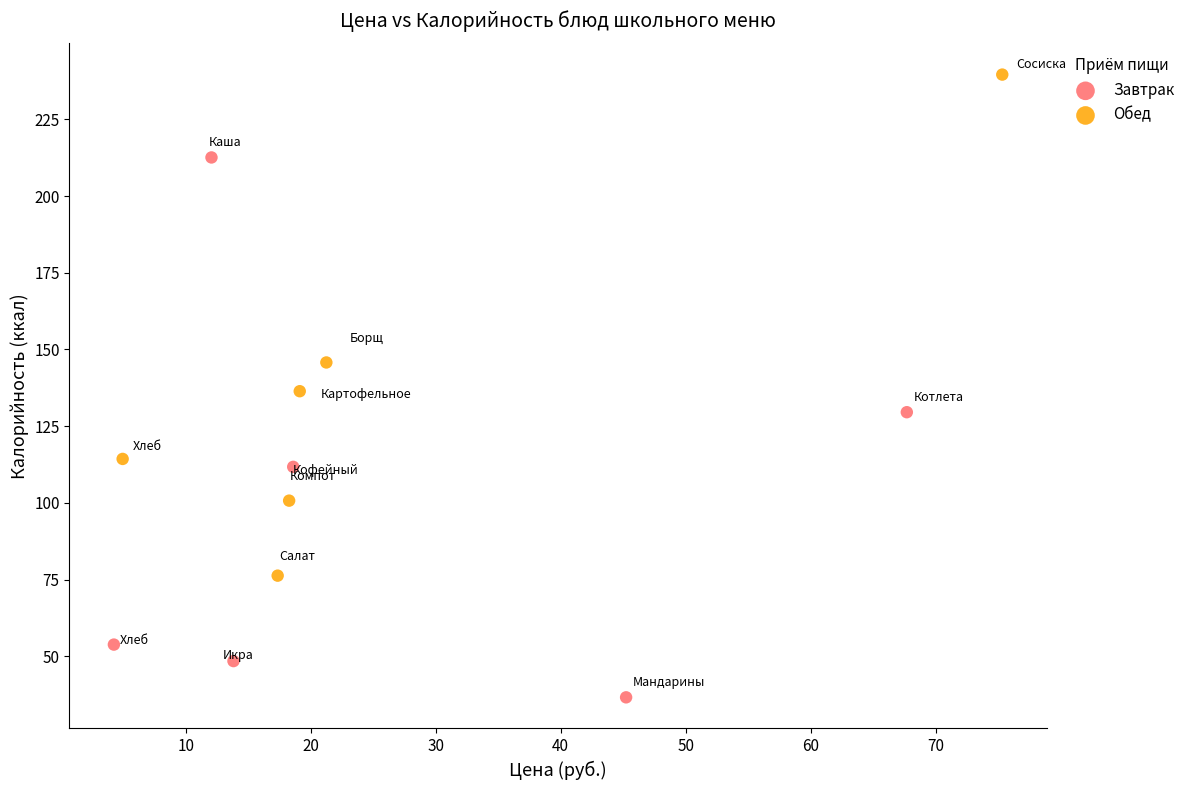

Which series reaches the maximum Y coordinate?

Обед